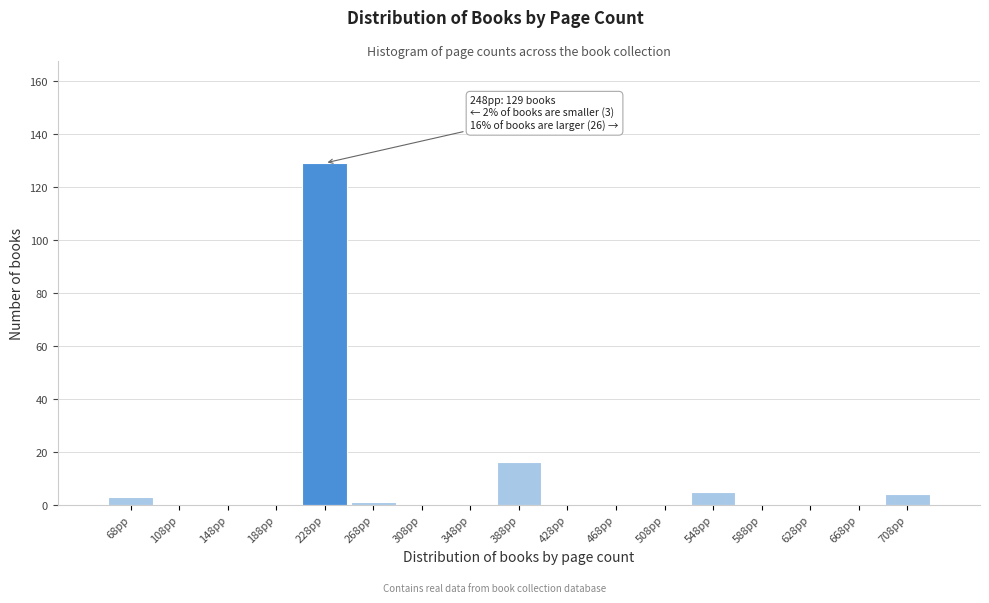

Reading left to right, transcribe all the data shown in this chart.

68pp=3	108pp=0	148pp=0	188pp=0	228pp=129	268pp=1	308pp=0	348pp=0	388pp=16	428pp=0	468pp=0	508pp=0	548pp=5	588pp=0	628pp=0	668pp=0	708pp=4